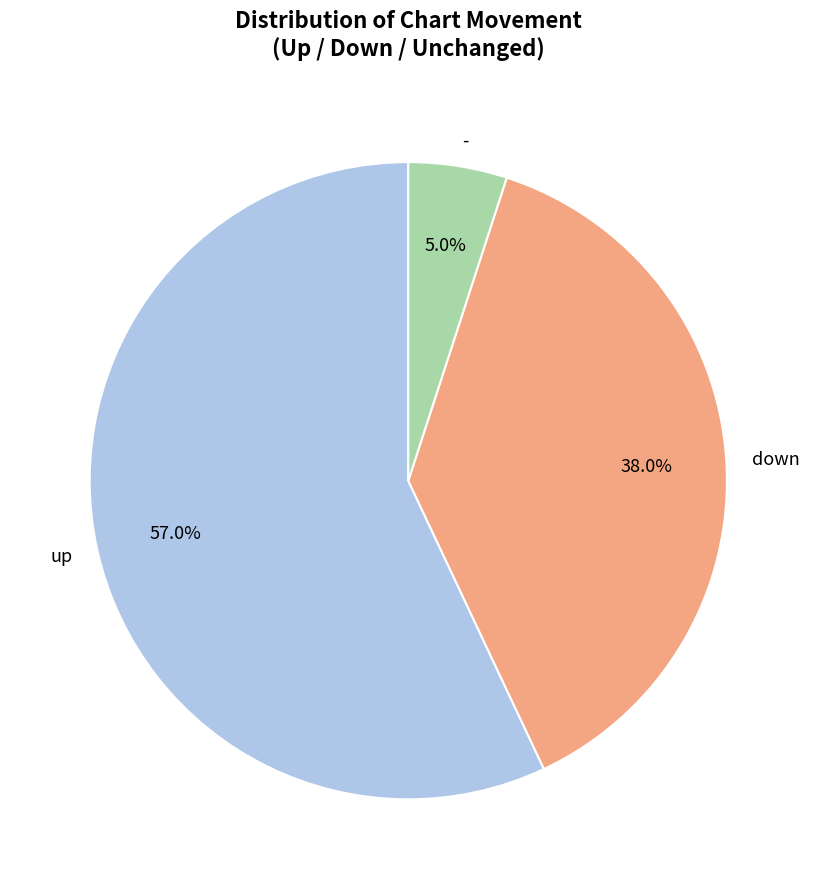

To the nearest percent, what is the average slice percentage?

33%